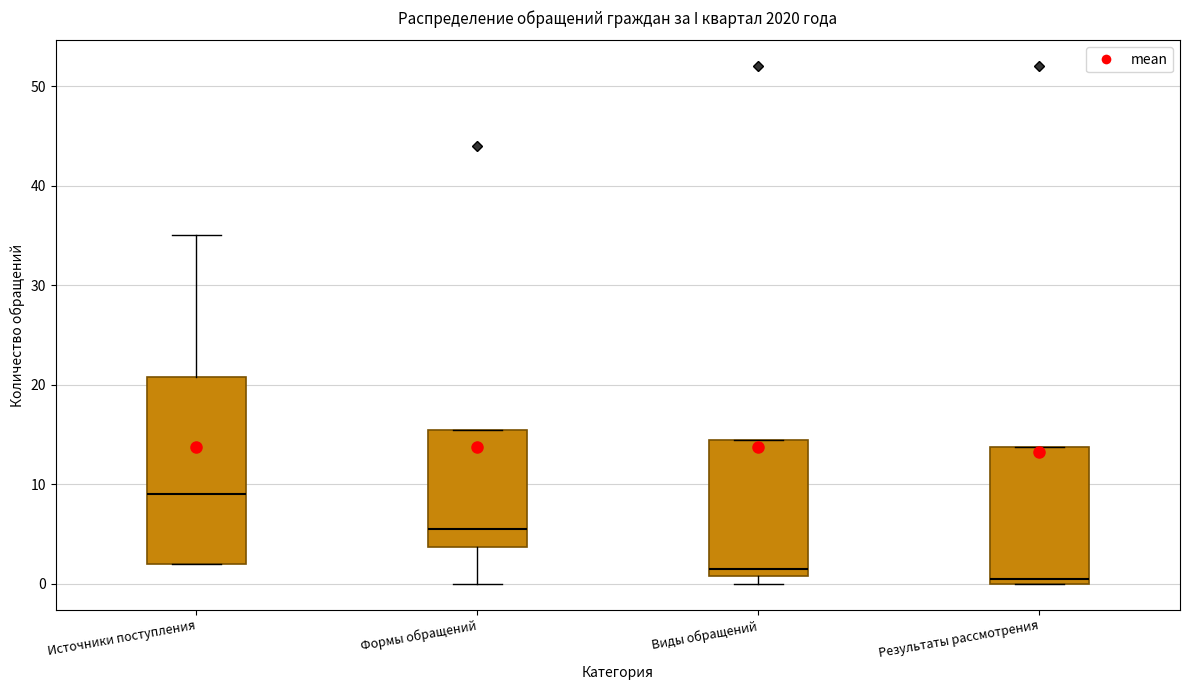

Which box's median line is the highest?

Источники поступления